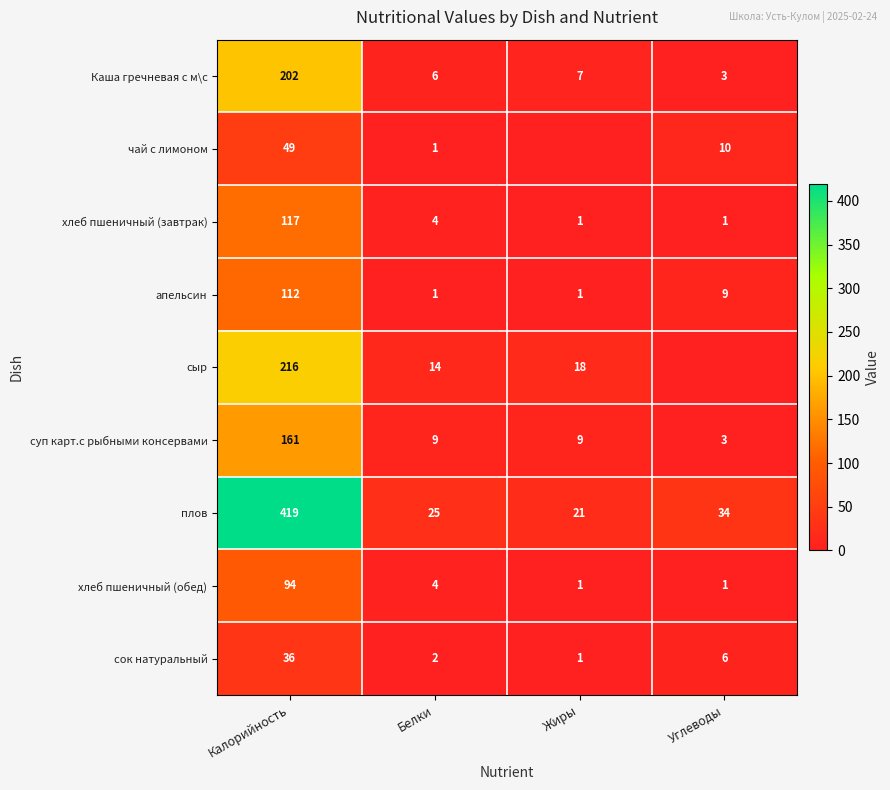

At which category is the sum across all series the highest?

Калорийность